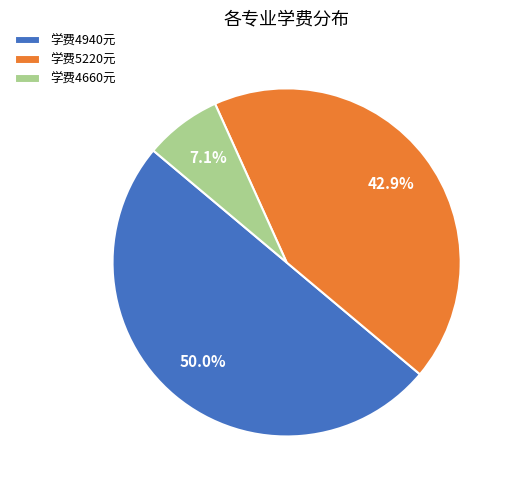

How many slices are in this pie chart?

3